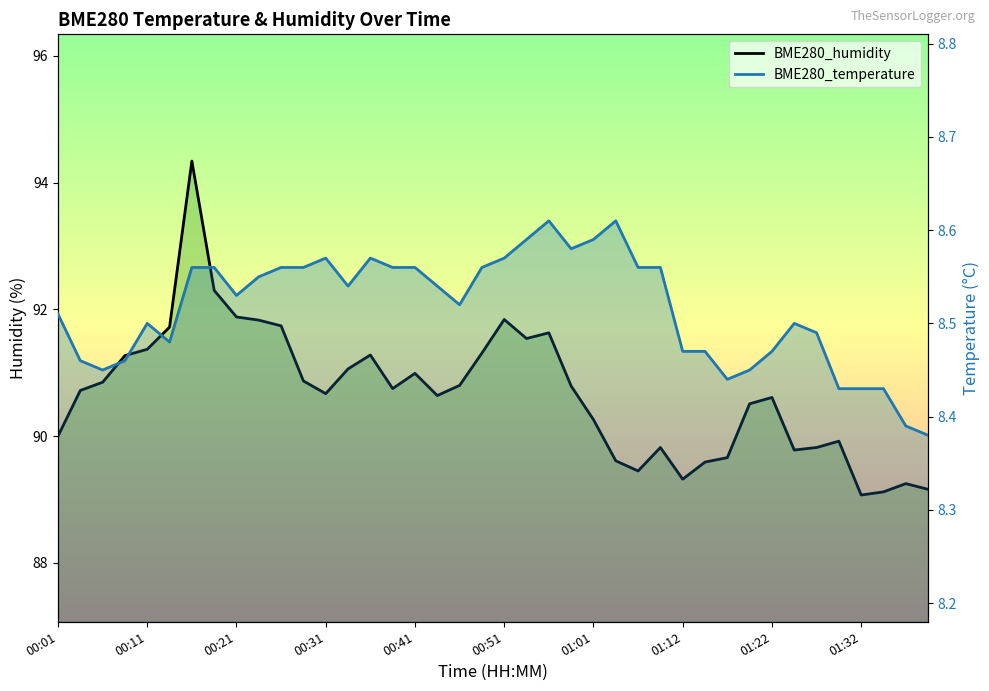

What is the difference between the maximum and minimum values in the BME280_humidity series?

5.3